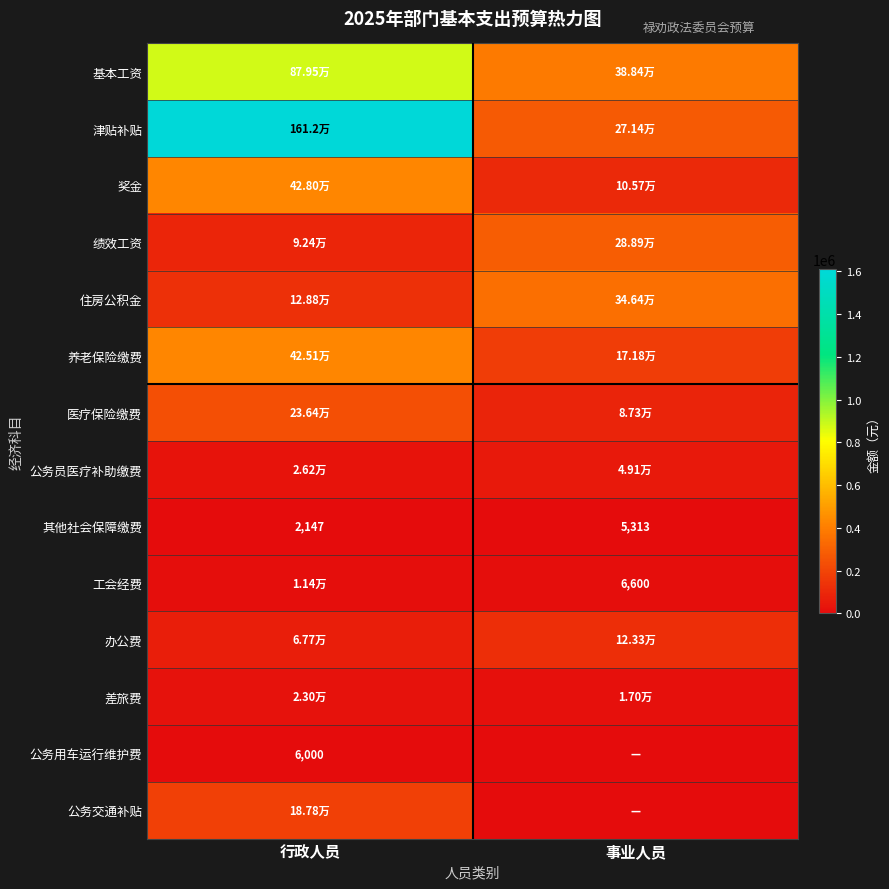

Which has a higher value, 行政人员 or 事业人员?

行政人员